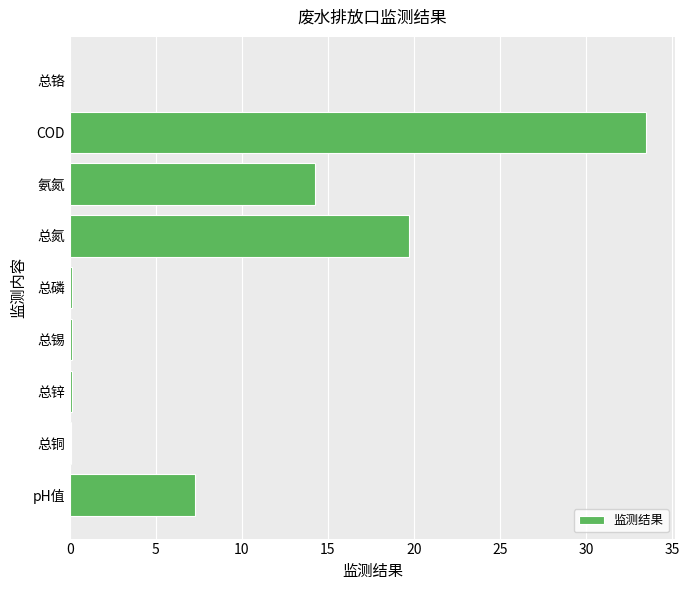

Which label corresponds to the largest value in the chart?

COD